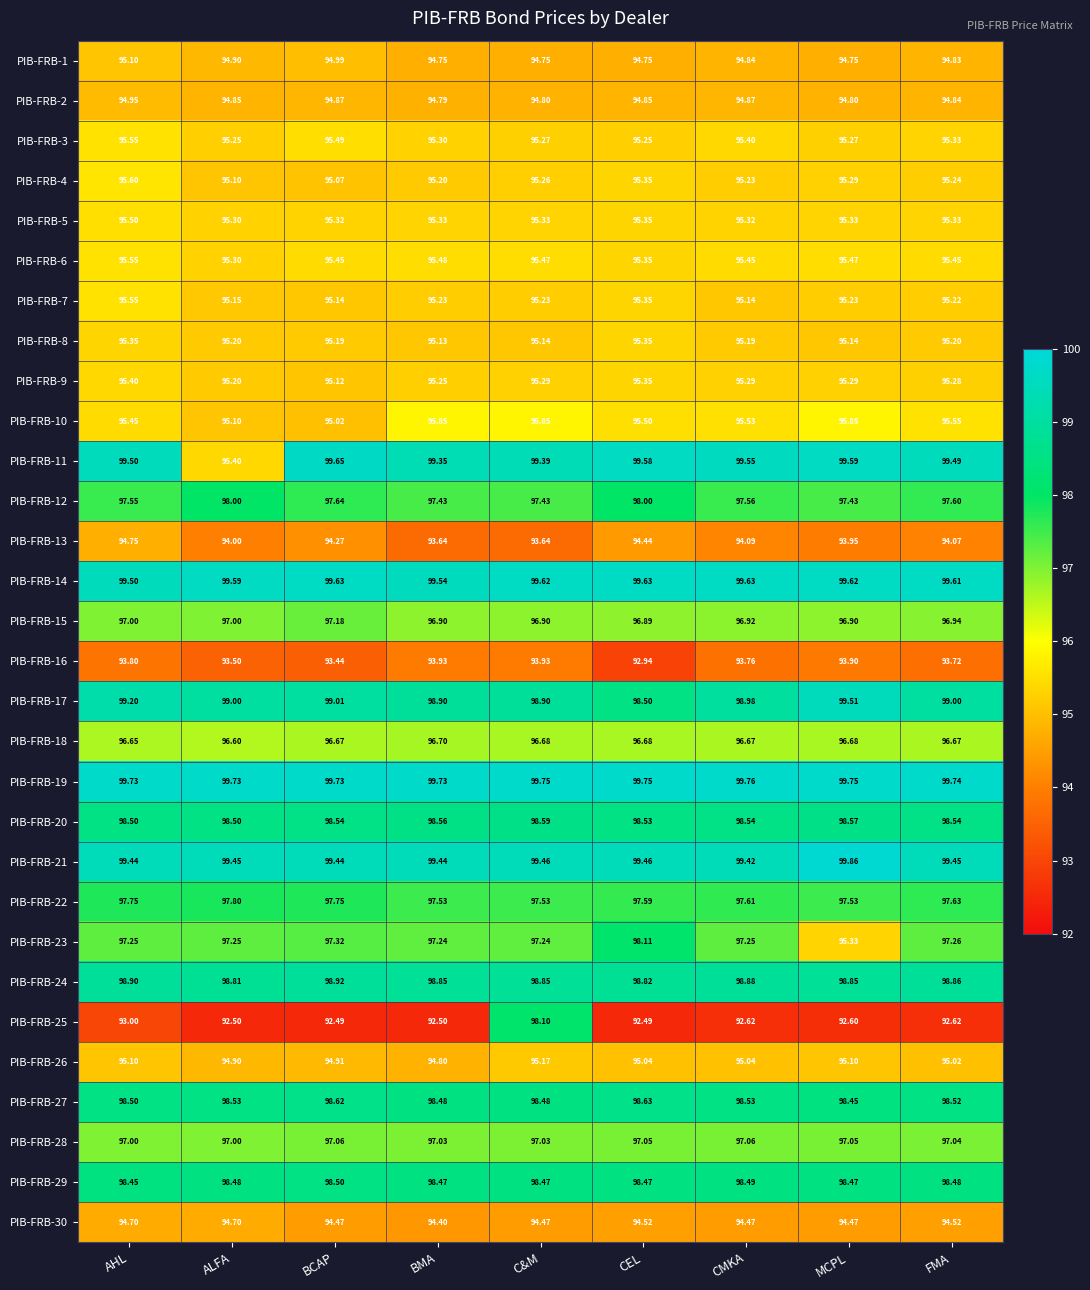

Which label corresponds to the largest value in the chart?

MCPL